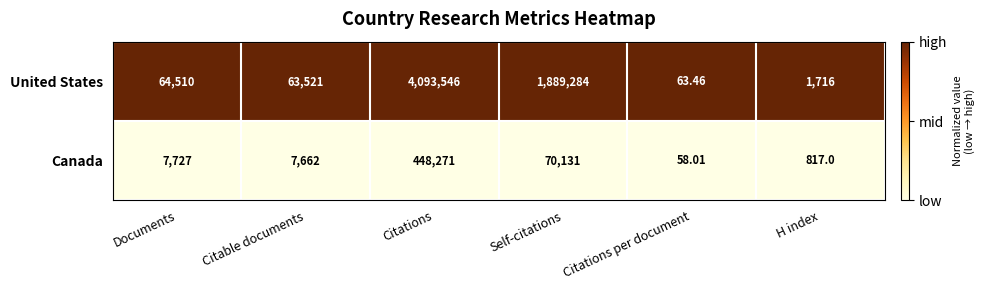

Where is Canada nearest to the value 224164?

Self-citations